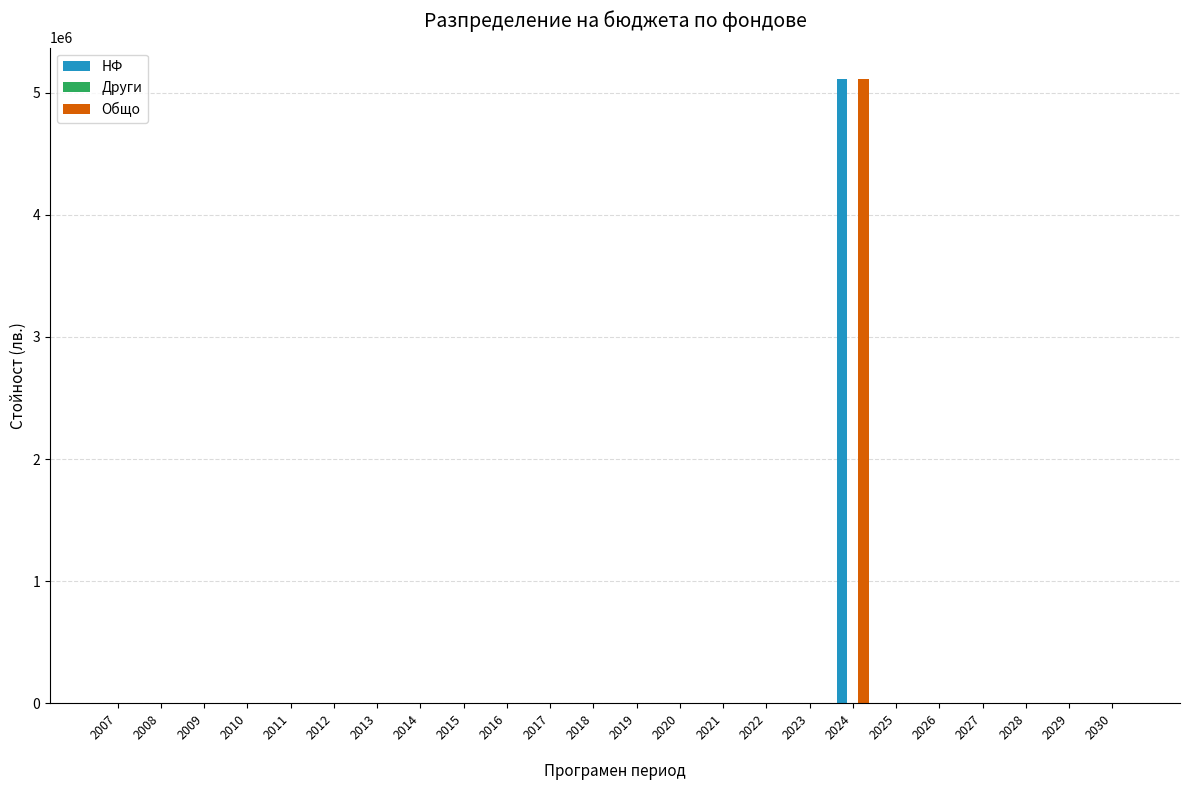

The value of Общо at 2010 is 0.0. True or false?

True